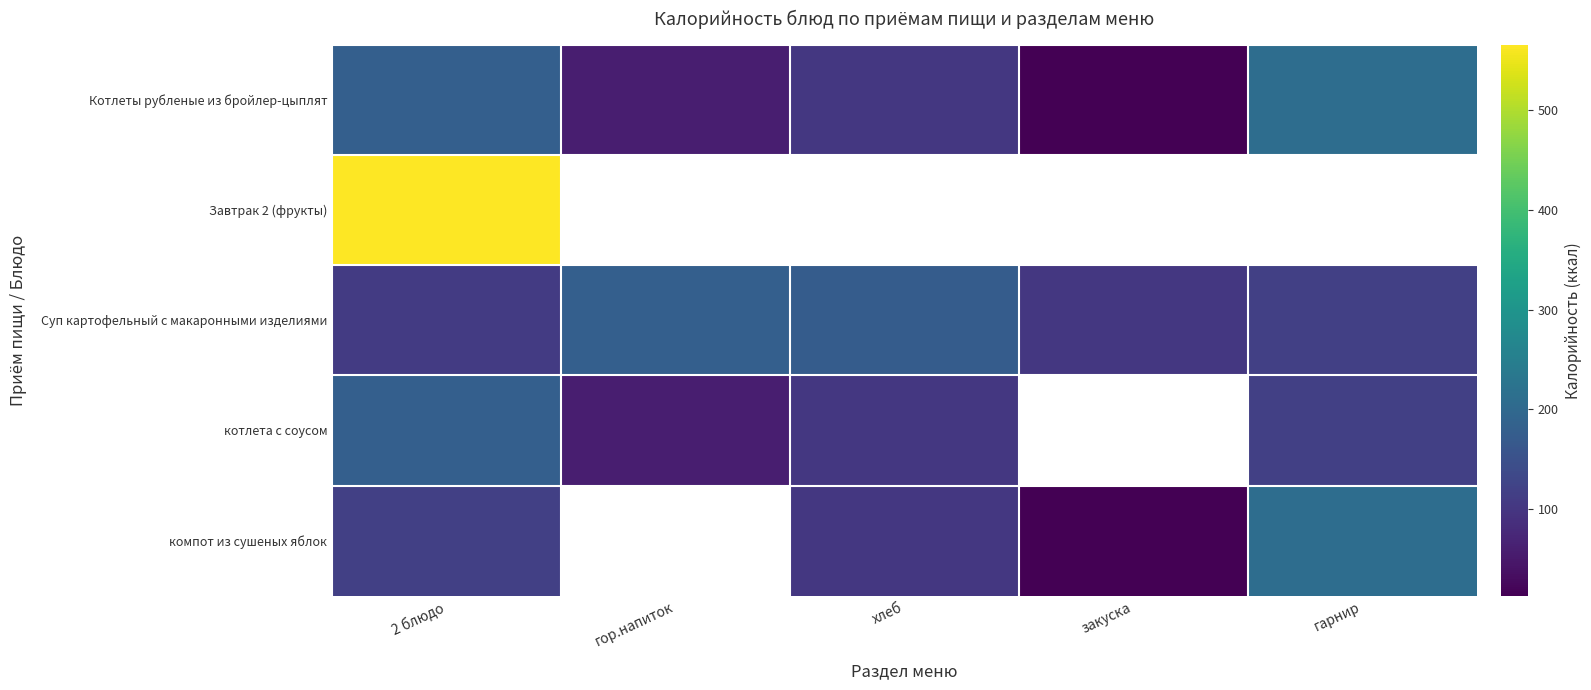

True or false: котлета с соусом has a value of 60.0 at гор.напиток.

True